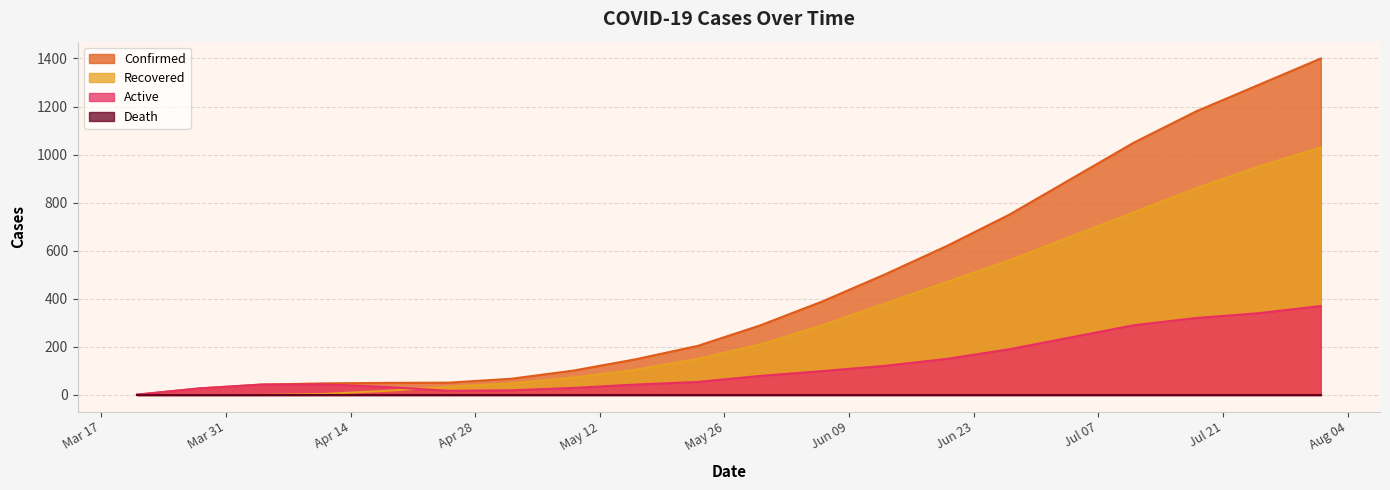

What is the value of the Active point at the 5th from the left?

33